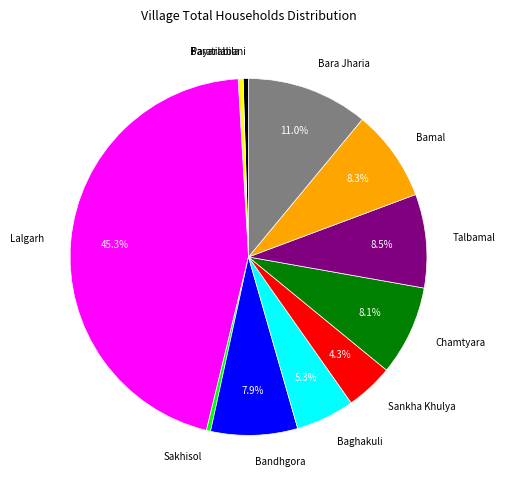

Is it true that Bara Jharia is 1% of the pie?

False